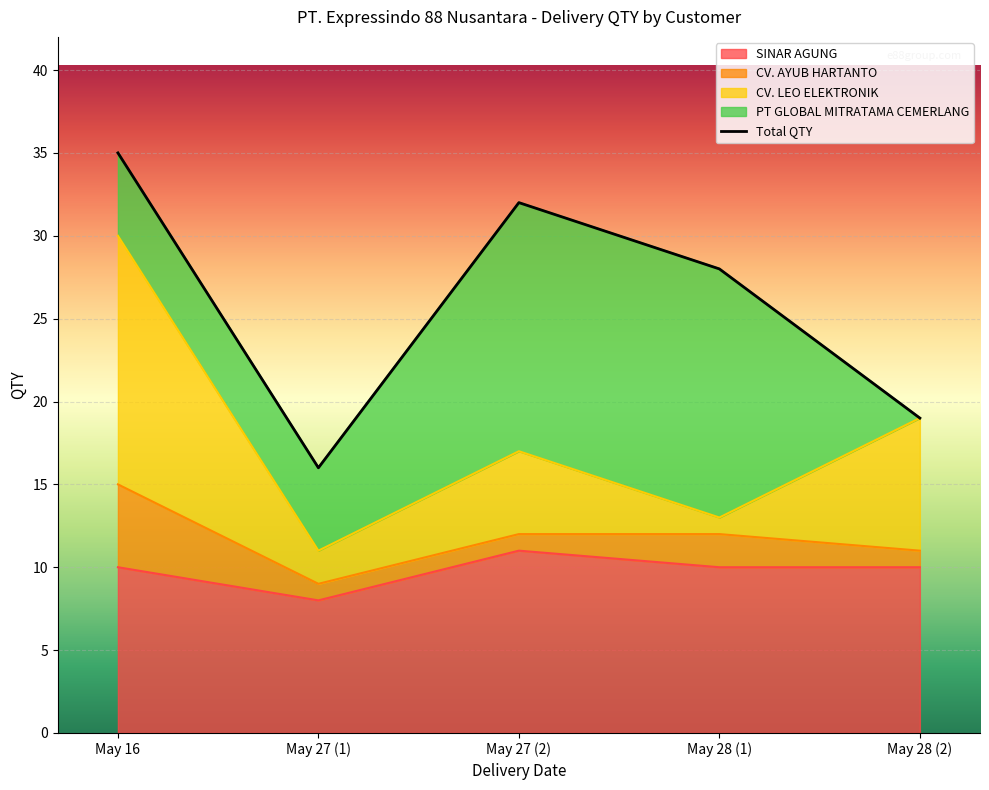

In SINAR AGUNG, how many points are higher than both neighbors (excluding endpoints)?

1